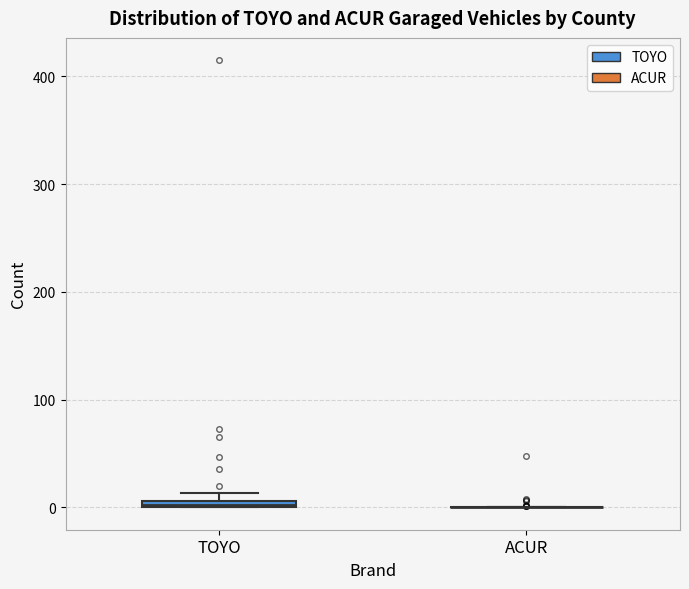

Where is the lower edge of the box for TOYO on the y-axis? The values are not printed on the chart, so give them approximately, as read against the axis.

0